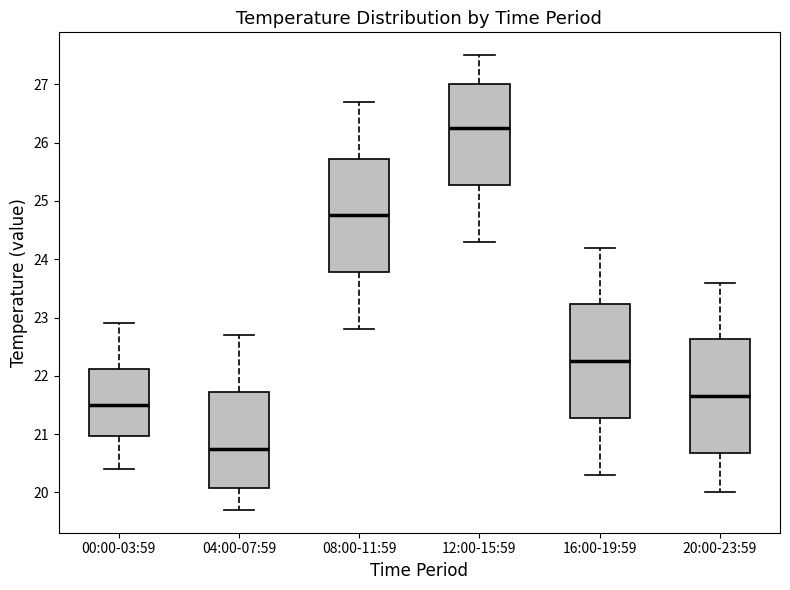

Reading left to right, transcribe this box plot: for each box, give where its median line is, the range the box spans, and where its two whiskers end, as read against the y-axis. The values are not printed on the chart, so give them approximately, as read against the axis.

00:00-03:59: median 21.5, box 21.0 to 22.1, whiskers 20.4 to 22.9
04:00-07:59: median 20.8, box 20.1 to 21.7, whiskers 19.7 to 22.7
08:00-11:59: median 24.8, box 23.8 to 25.7, whiskers 22.8 to 26.7
12:00-15:59: median 26.3, box 25.3 to 27.0, whiskers 24.3 to 27.5
16:00-19:59: median 22.3, box 21.3 to 23.2, whiskers 20.3 to 24.2
20:00-23:59: median 21.7, box 20.7 to 22.6, whiskers 20.0 to 23.6